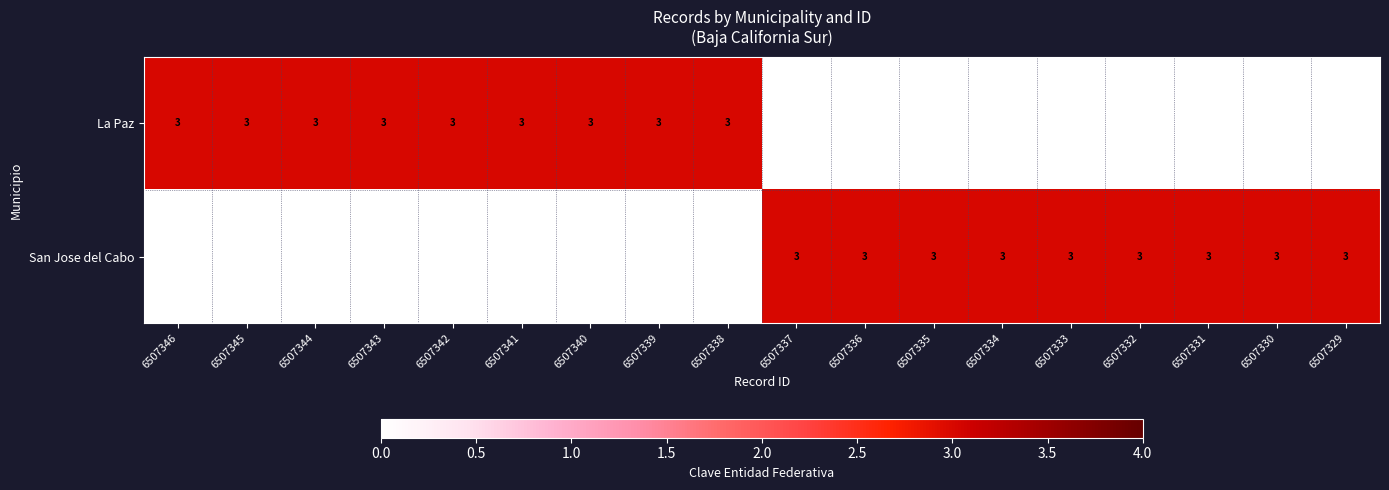

The value of San Jose del Cabo at 6507329 is 1. True or false?

False